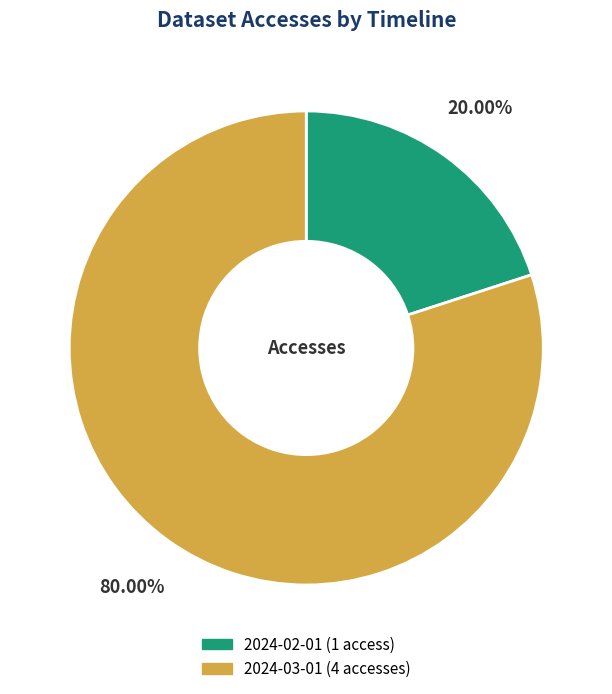

Between 2024-02-01 and 2024-03-01, which is larger?

2024-03-01